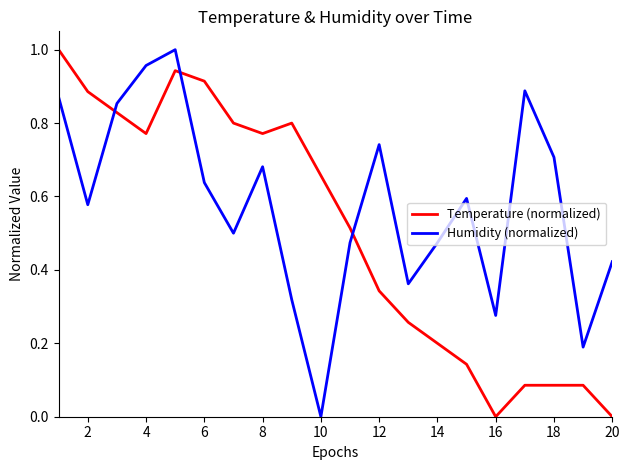

Which series ends up on top after the final intersection of Temperature (normalized) and Humidity (normalized)?

Humidity (normalized)